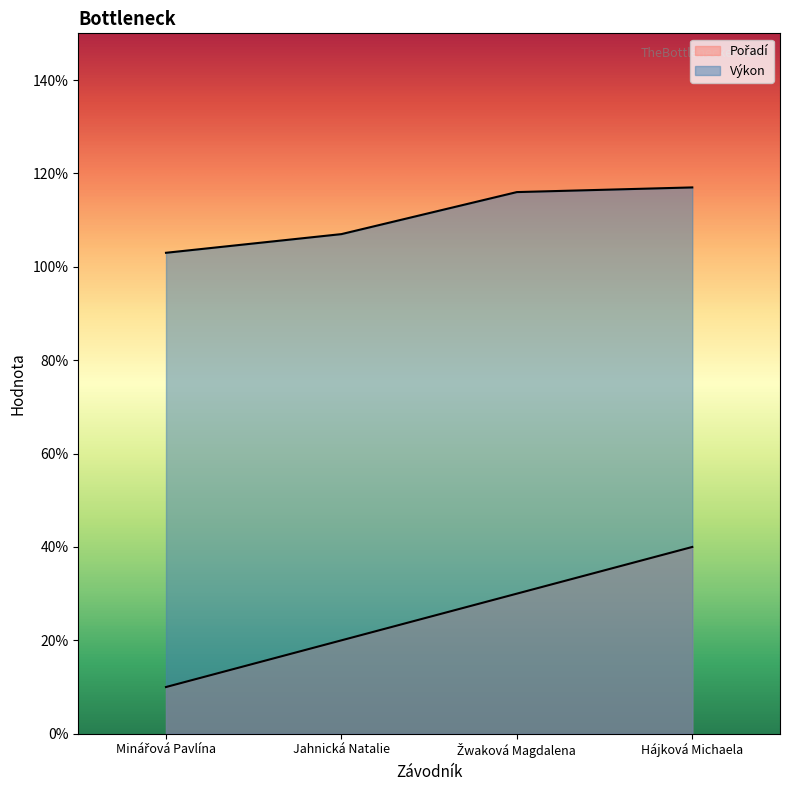

True or false: Pořadí and Výkon cross at least once.

False